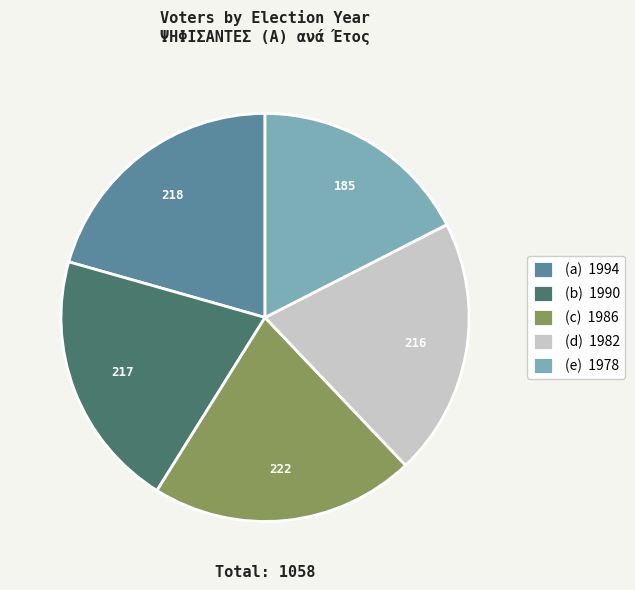

What is the ratio of the value at (c) 1986 to the value at (b) 1990?

1.0